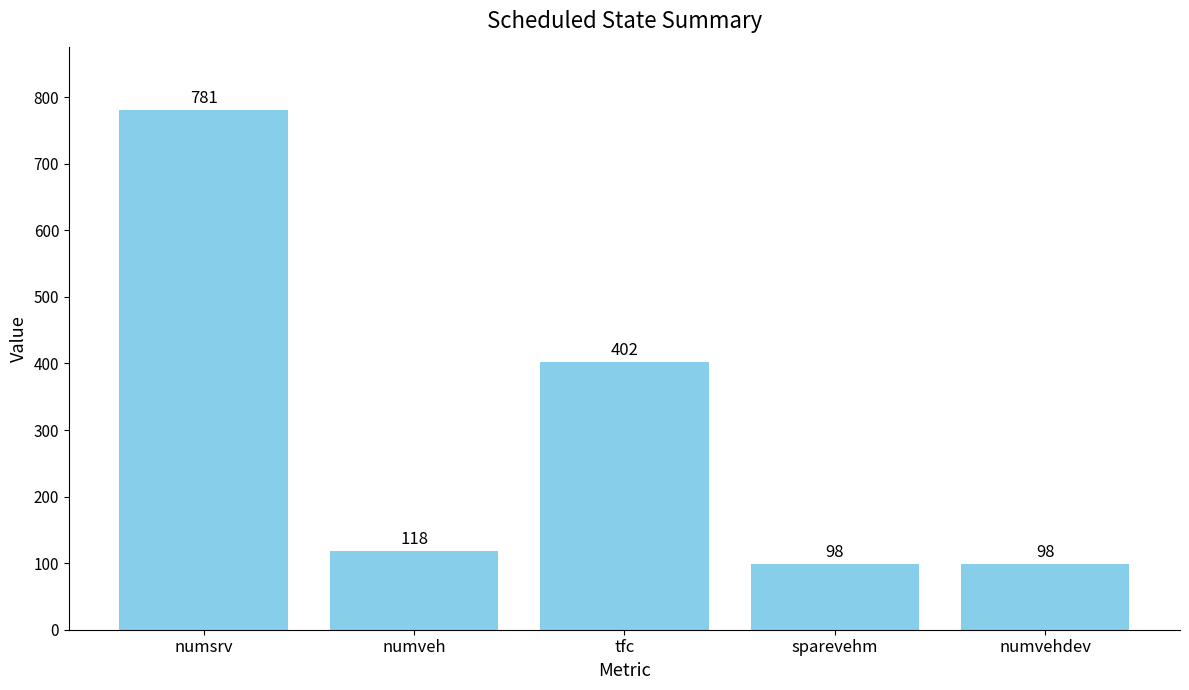

What is the label of the 5th bar from the left?

numvehdev